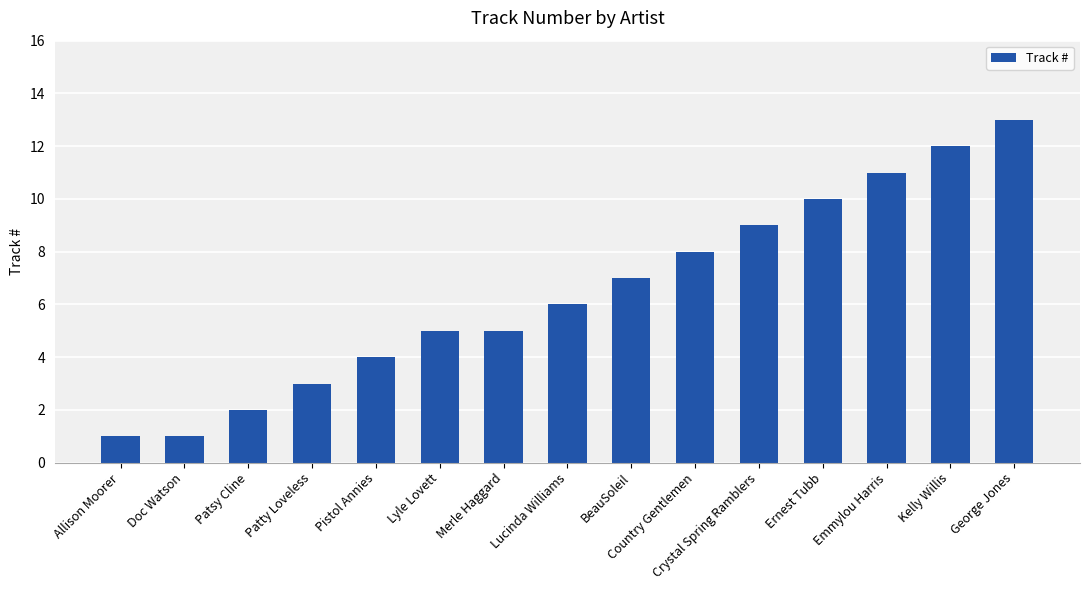

What position from the right is Kelly Willis?

2